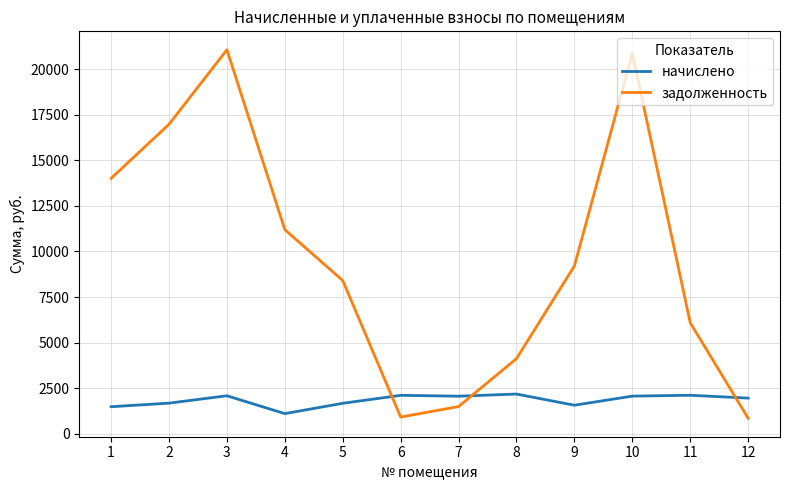

How many times do задолженность and начислено cross each other?

3